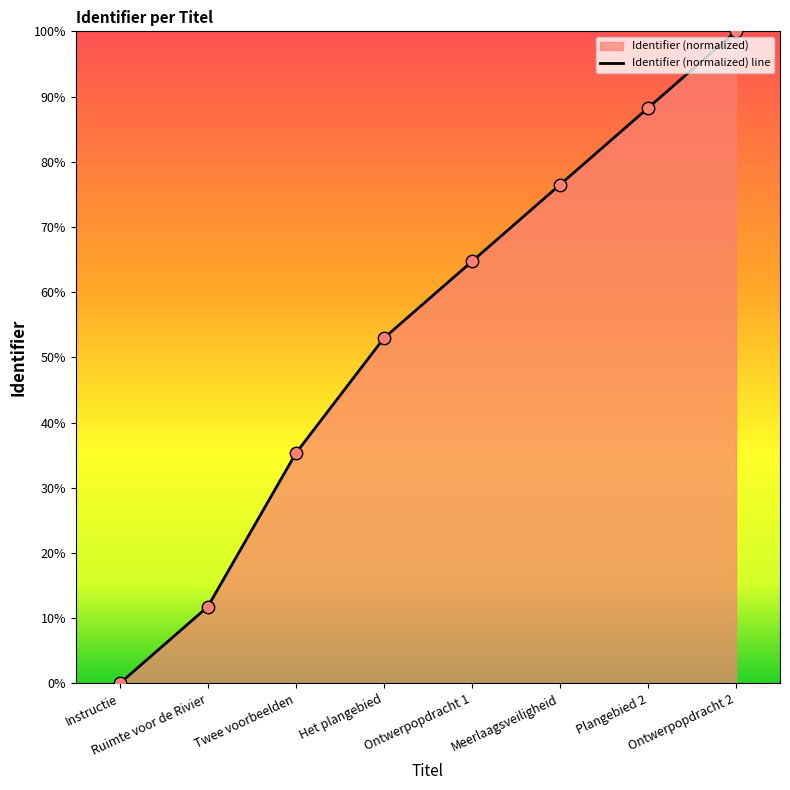

Between Meerlaagsveiligheid and Instructie, which is larger?

Meerlaagsveiligheid